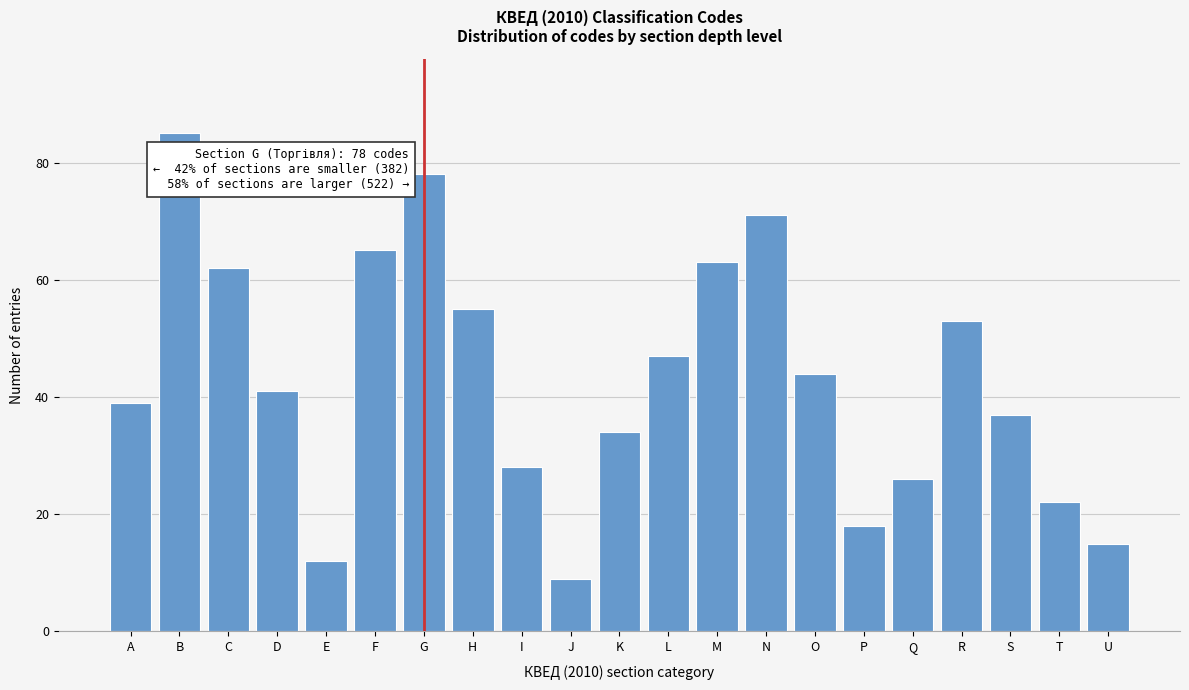

Reading left to right, extract all data points from this chart.

39	85	62	41	12	65	78	55	28	9	34	47	63	71	44	18	26	53	37	22	15